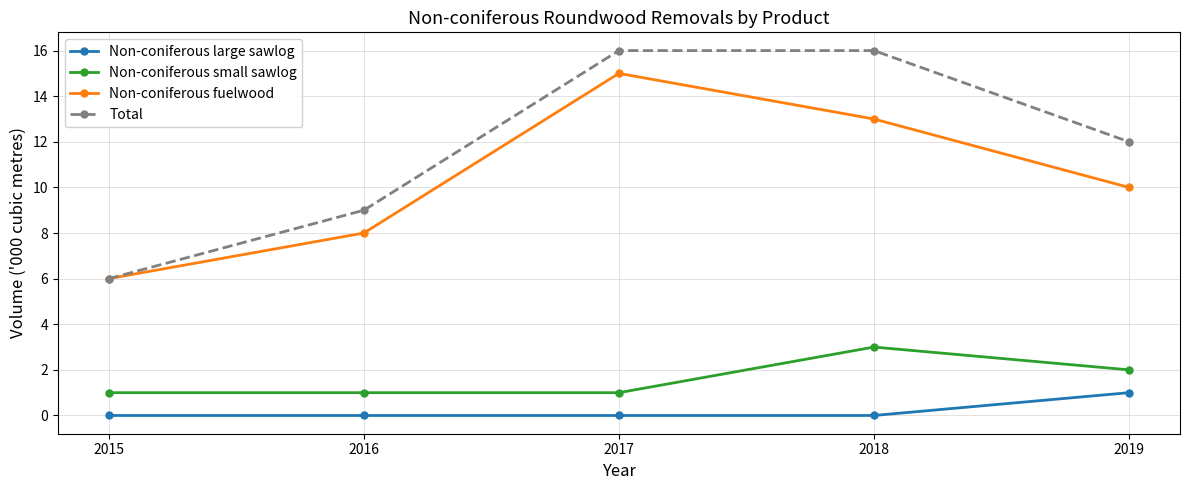

True or false: Non-coniferous large sawlog and Non-coniferous fuelwood intersect in this chart.

False